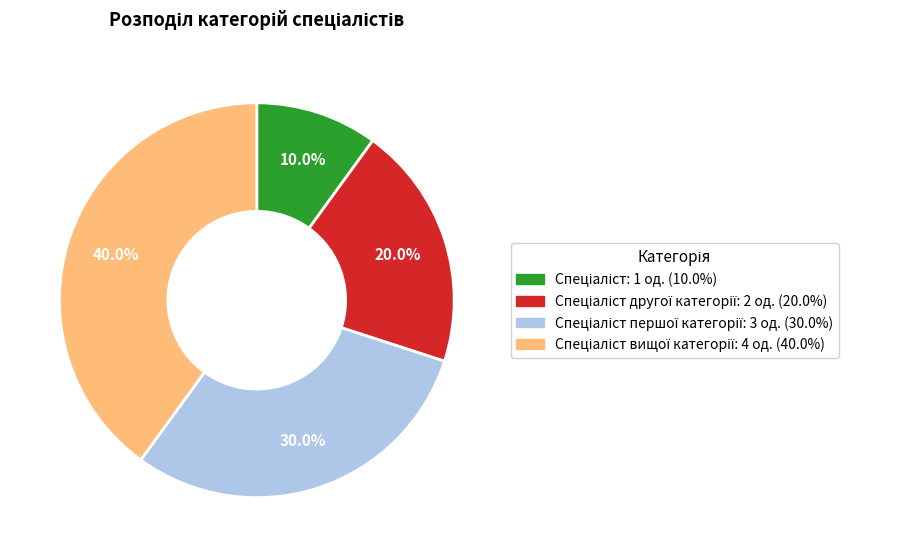

Is there a majority slice in this chart?

No